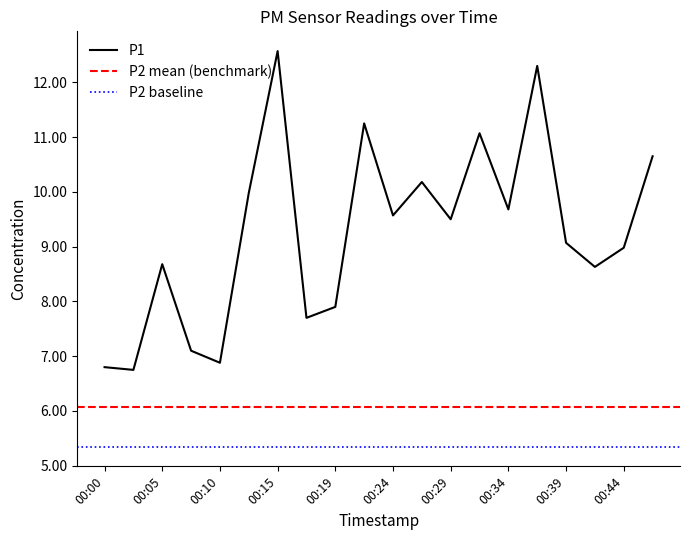

What is the maximum value shown in the chart?

12.6